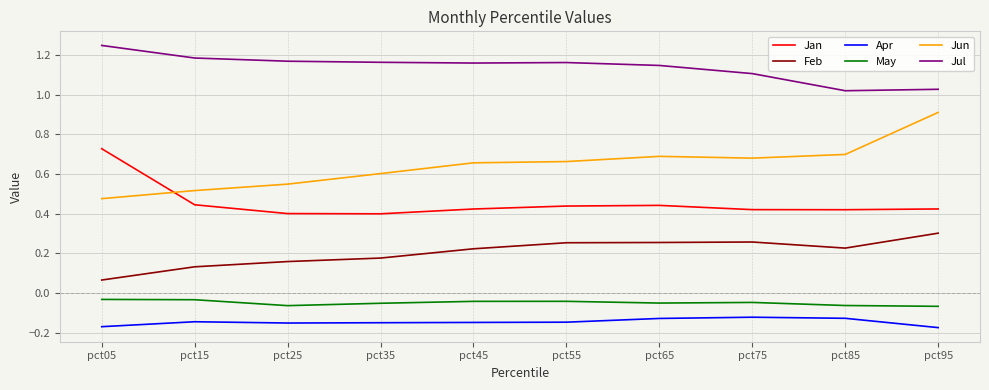

True or false: Jun and Feb intersect in this chart.

False